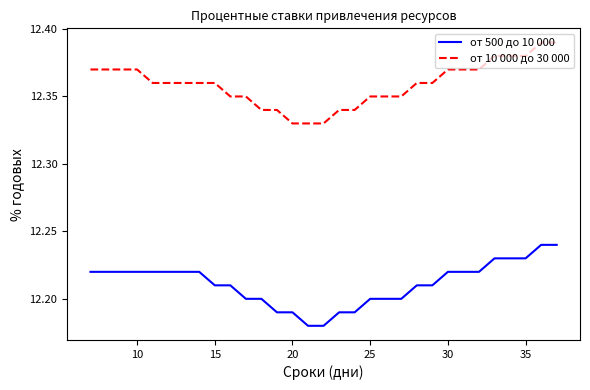

What are all the series names shown in the legend?

от 500 до 10 000, от 10 000 до 30 000